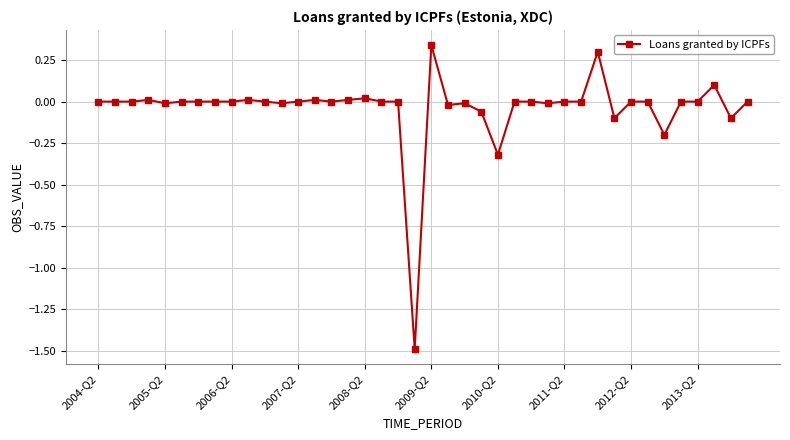

What is the difference between the maximum and minimum values?

1.8